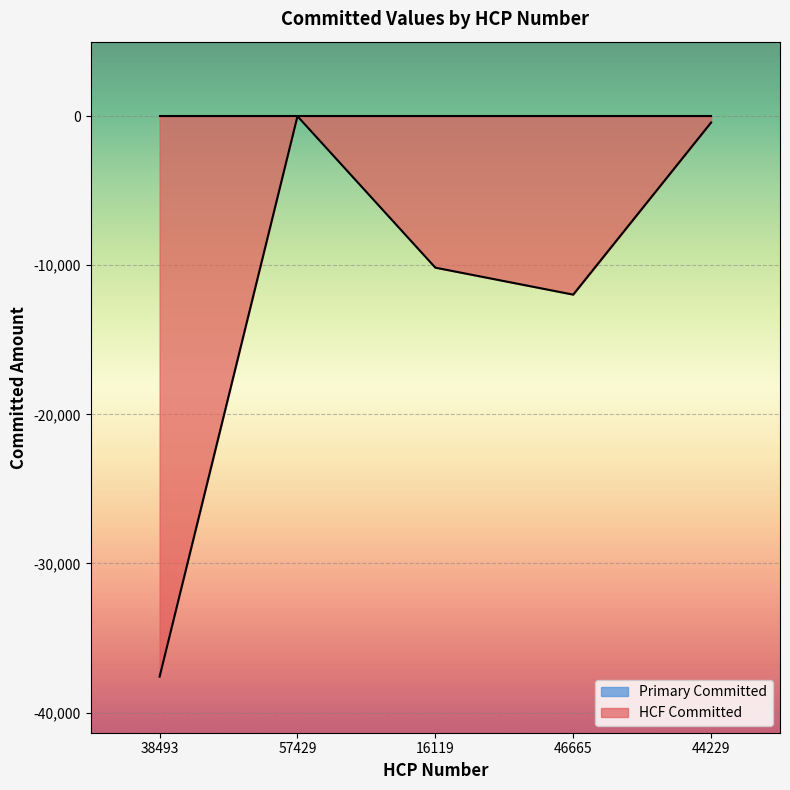

Where is the first local maximum?

57429